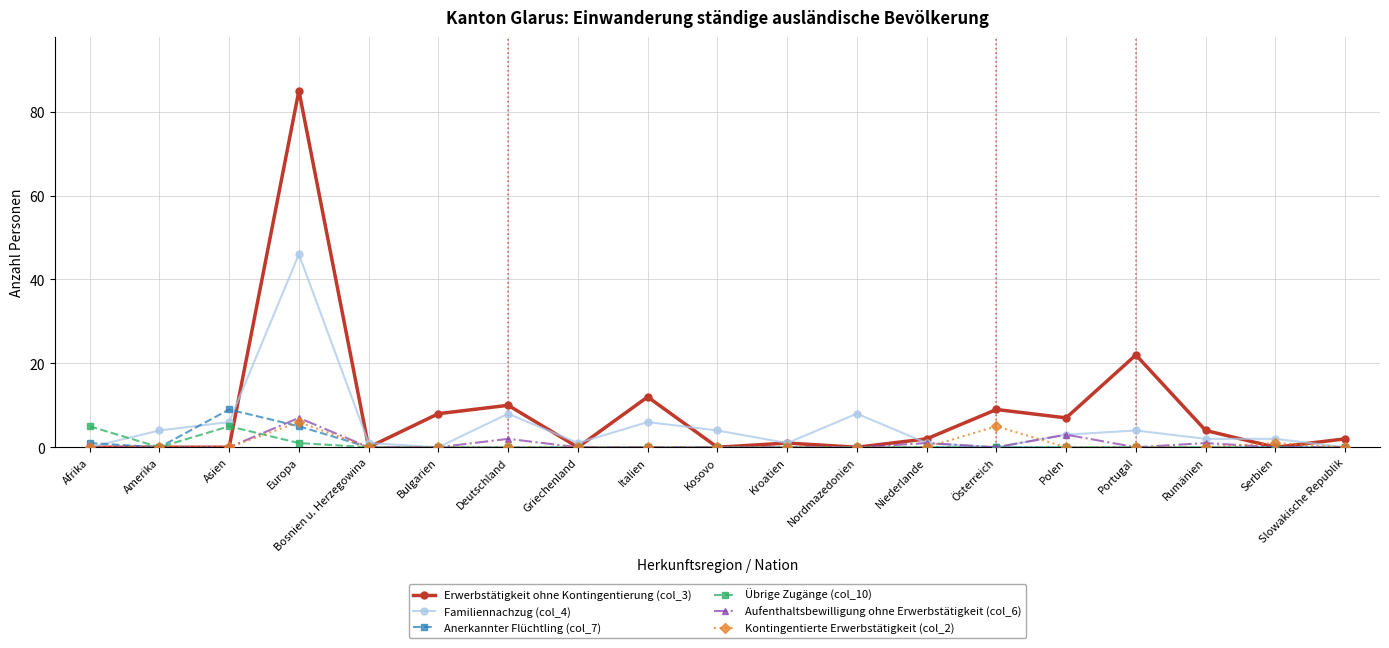

Which label corresponds to the largest value in the chart?

Europa